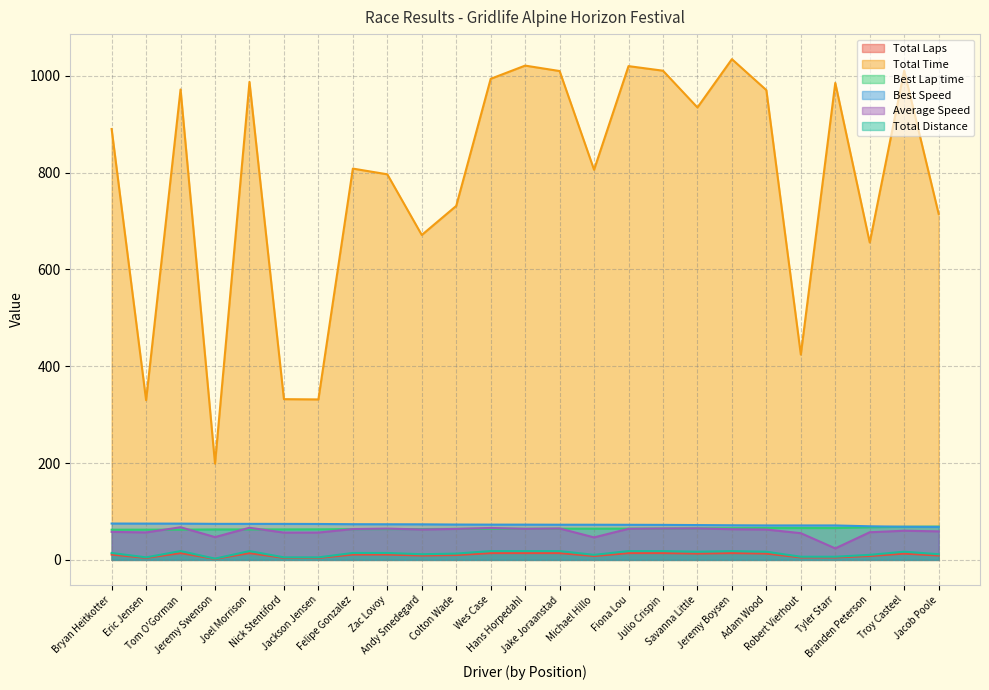

At which category does Average Speed reach its first local peak?

Tom O'Gorman